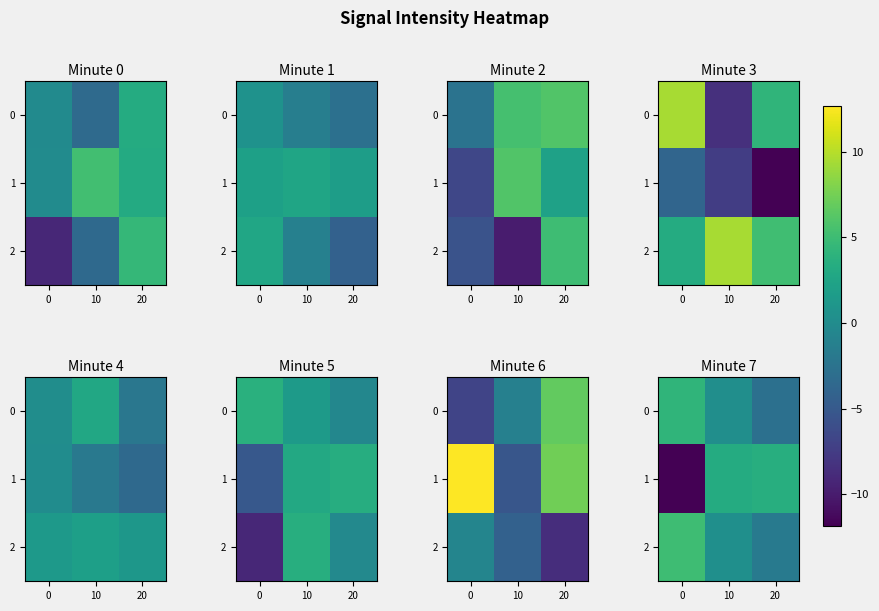

Is the value of row_0 at 10 greater than the value of row_1 at 10?

No